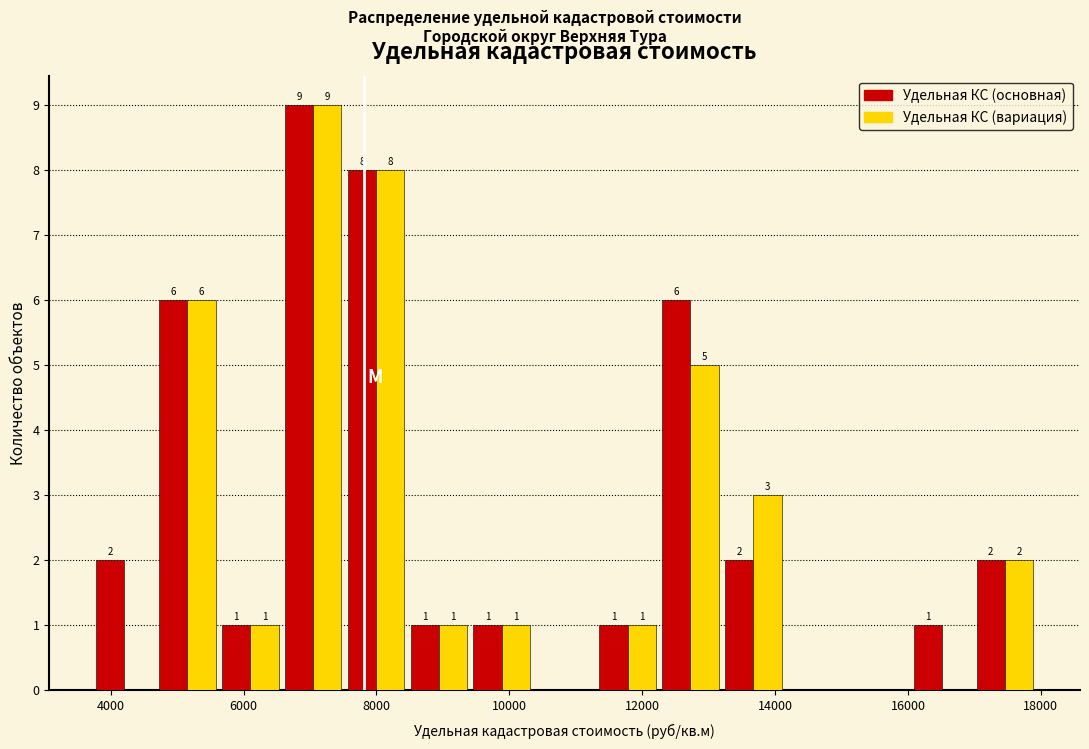

In the Удельная КС (основная) series, which range on the x-axis has the tallest bar?

6600 to 7600